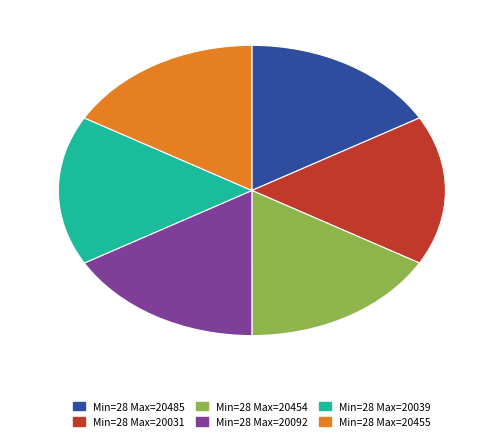

Approximately how many times larger is the value at Min=28 Max=20485 compared to Min=28 Max=20039?

1.0